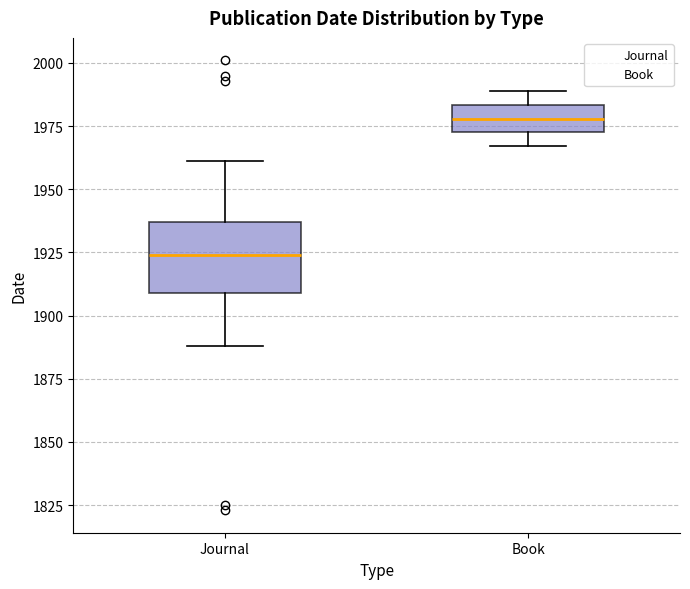

Reading left to right, transcribe this box plot: for each box, give where its median line is, the range the box spans, and where its two whiskers end, as read against the y-axis. The values are not printed on the chart, so give them approximately, as read against the axis.

Journal: median 1925, box 1910 to 1935, whiskers 1890 to 1960
Book: median 1980, box 1975 to 1985, whiskers 1965 to 1990